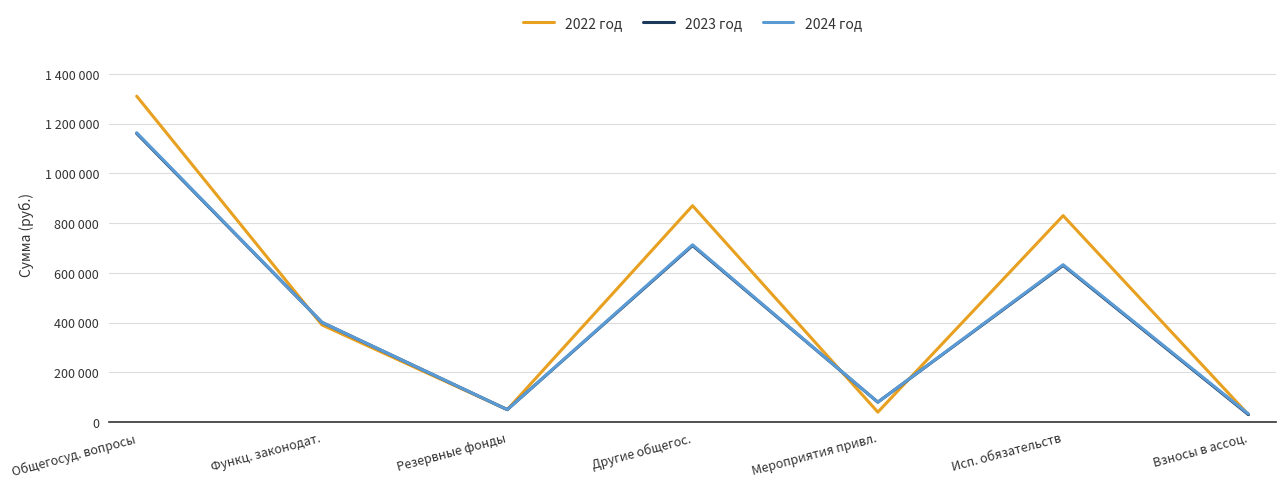

What are all the series names shown in the legend?

2022 год, 2023 год, 2024 год